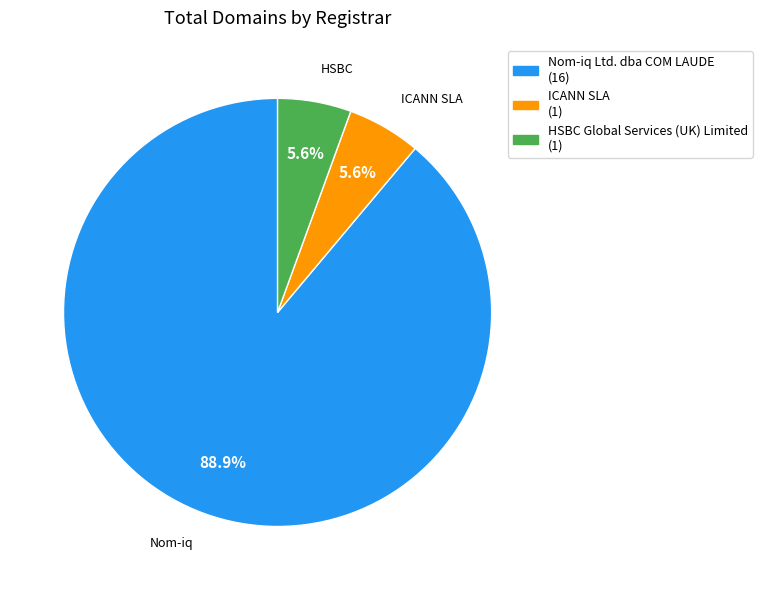

Combined, do Nom-iq Ltd. dba COM LAUDE and HSBC Global Services (UK) Limited account for over 50%?

Yes